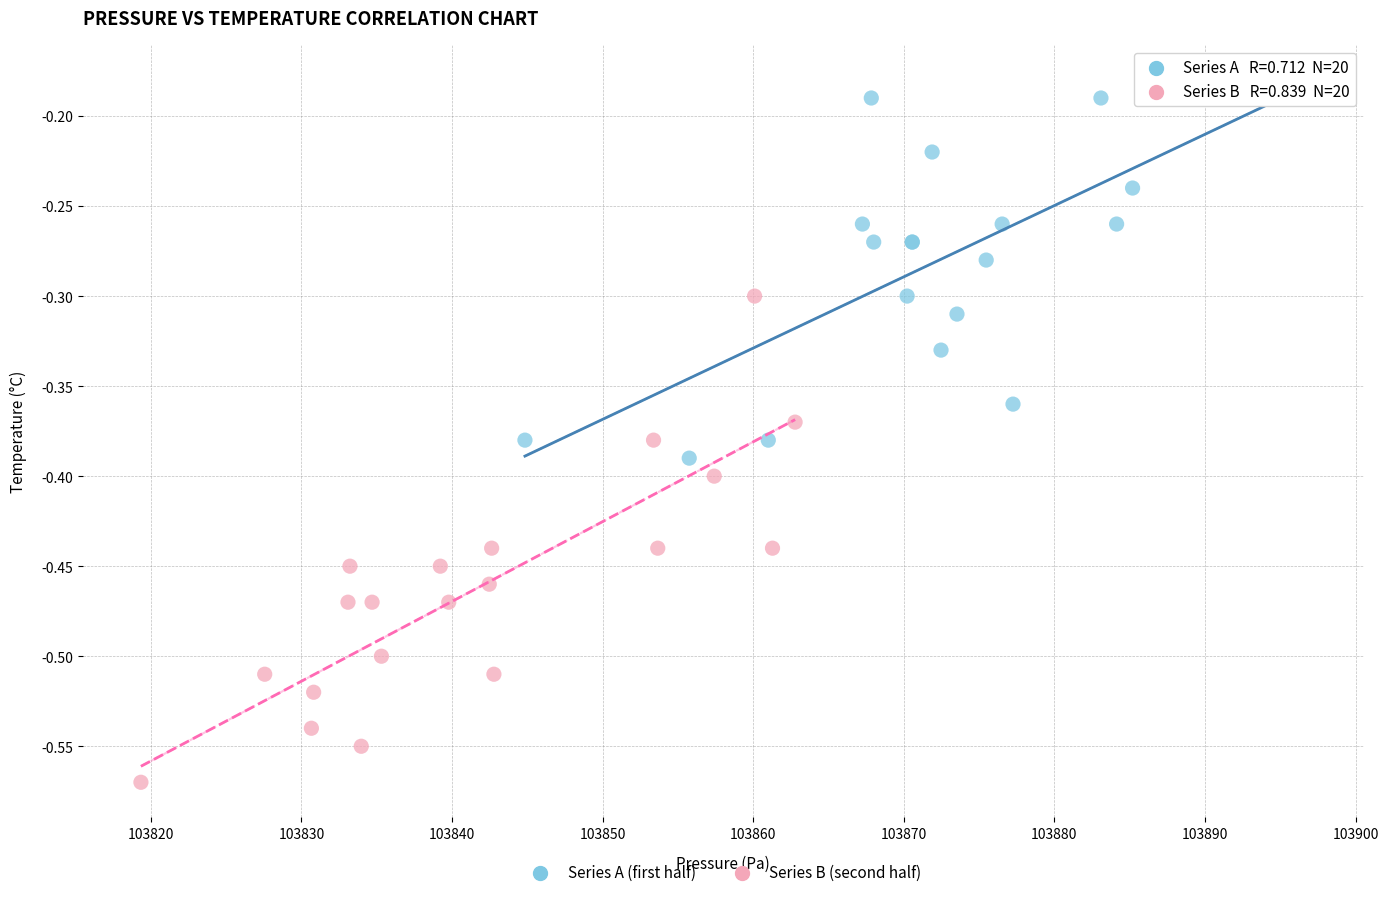

Which series reaches the minimum Y coordinate?

Series B (second half)